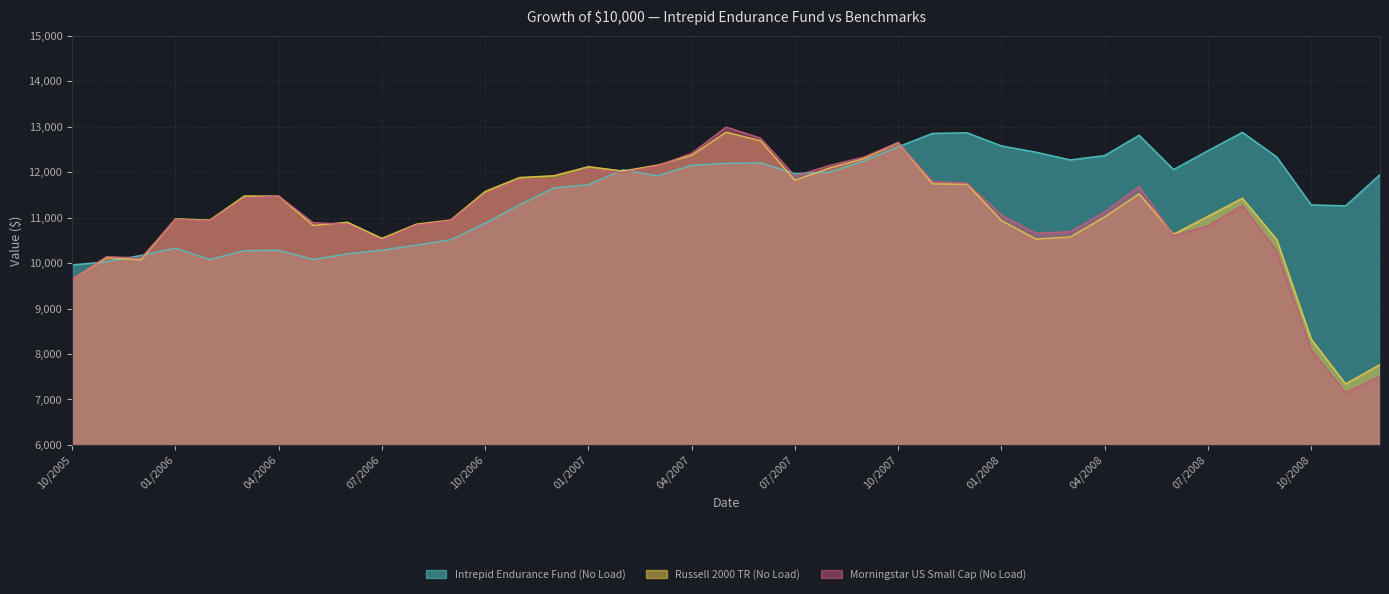

Reading left to right, transcribe all the data shown in this chart.

Intrepid Endurance Fund (No Load): 10/2005=9960	11/2005=10030	12/2005=10170	01/2006=10330	02/2006=10080	03/2006=10273	04/2006=10283	05/2006=10082	06/2006=10203	07/2006=10284	08/2006=10395	09/2006=10514	10/2006=10879	11/2006=11284	12/2006=11654	01/2007=11725	02/2007=12051	03/2007=11918	04/2007=12152	05/2007=12193	06/2007=12203	07/2007=11969	08/2007=12000	09/2007=12244	10/2007=12559	11/2007=12854	12/2007=12866	01/2008=12578	02/2008=12440	03/2008=12270	04/2008=12366	05/2008=12812	06/2008=12057	07/2008=12472	08/2008=12876	09/2008=12334	10/2008=11281	11/2008=11260	12/2008=11949
Russell 2000 TR (No Load): 10/2005=9649	11/2005=10118	12/2005=10072	01/2006=10975	02/2006=10945	03/2006=11476	04/2006=11474	05/2006=10829	06/2006=10899	07/2006=10544	08/2006=10857	09/2006=10947	10/2006=11577	11/2006=11882	12/2006=11922	01/2007=12121	02/2007=12025	03/2007=12154	04/2007=12372	05/2007=12879	06/2007=12690	07/2007=11822	08/2007=12090	09/2007=12298	10/2007=12651	11/2007=11742	12/2007=11735	01/2008=10935	02/2008=10529	03/2008=10573	04/2008=11016	05/2008=11522	06/2008=10635	07/2008=11029	08/2008=11427	09/2008=10517	10/2008=8329	11/2008=7344	12/2008=7770
Morningstar US Small Cap (No Load): 10/2005=9647	11/2005=10143	12/2005=10112	01/2006=10965	02/2006=10924	03/2006=11426	04/2006=11475	05/2006=10890	06/2006=10851	07/2006=10502	08/2006=10835	09/2006=10931	10/2006=11518	11/2006=11828	12/2006=11836	01/2007=12059	02/2007=11991	03/2007=12134	04/2007=12416	05/2007=12992	06/2007=12749	07/2007=11914	08/2007=12146	09/2007=12332	10/2007=12651	11/2007=11794	12/2007=11758	01/2008=11056	02/2008=10660	03/2008=10689	04/2008=11128	05/2008=11687	06/2008=10607	07/2008=10819	08/2008=11266	09/2008=10260	10/2008=8090	11/2008=7147	12/2008=7517